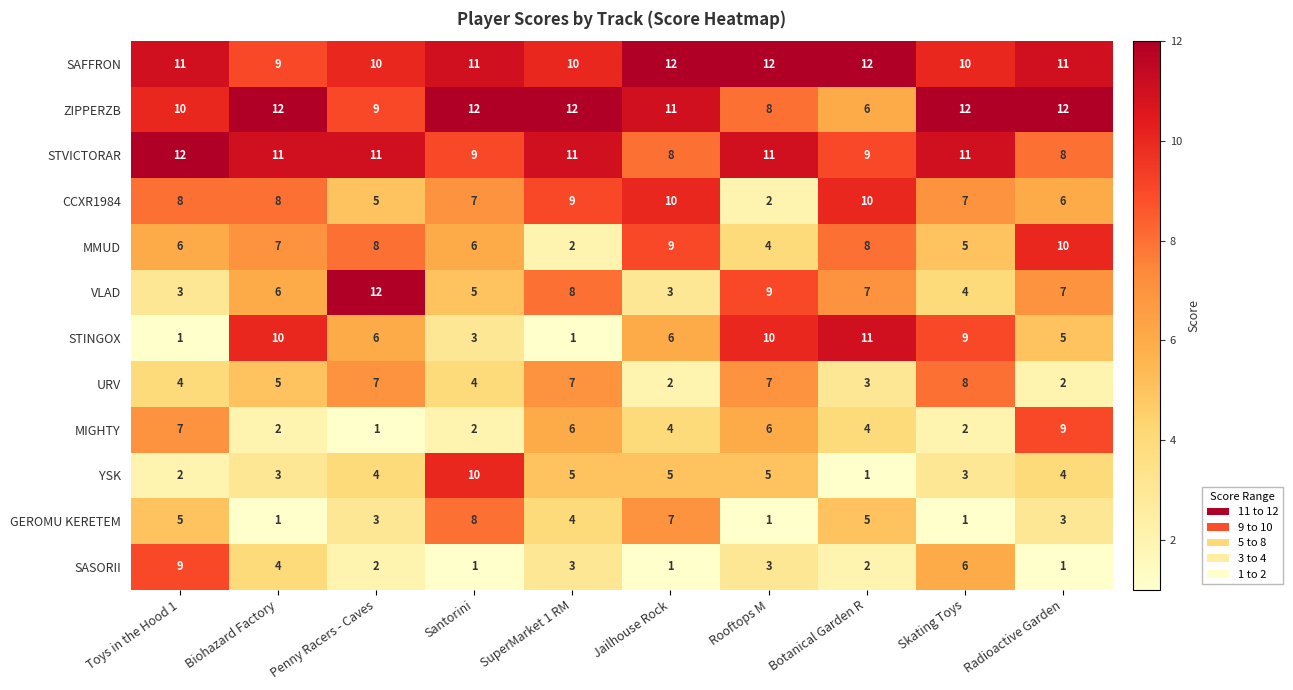

What is the greatest value displayed?

12